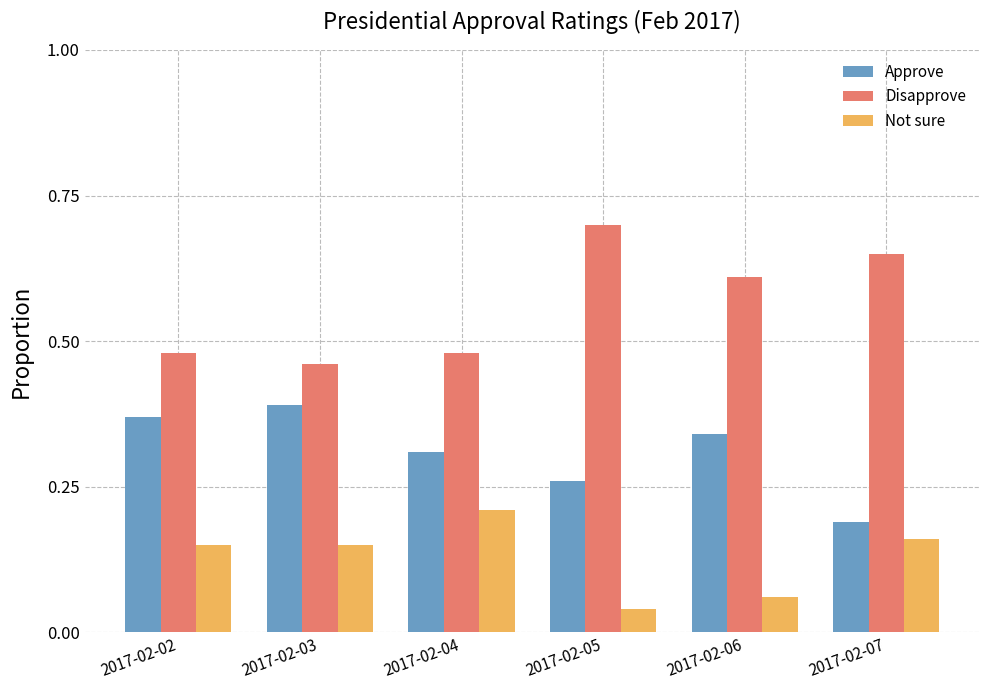

List the labels in order of Approve value, largest first.

2017-02-03, 2017-02-02, 2017-02-06, 2017-02-04, 2017-02-05, 2017-02-07